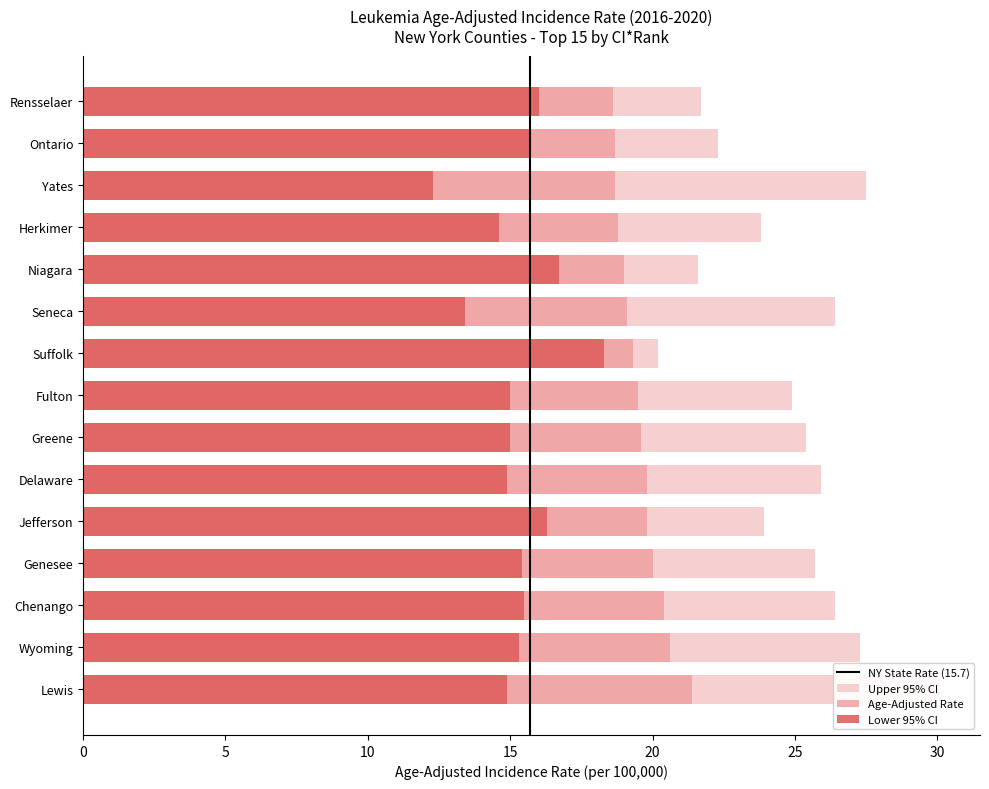

At Chenango, list the series in order from largest to smallest.

Upper 95% CI, Age-Adjusted Incidence Rate, Lower 95% CI